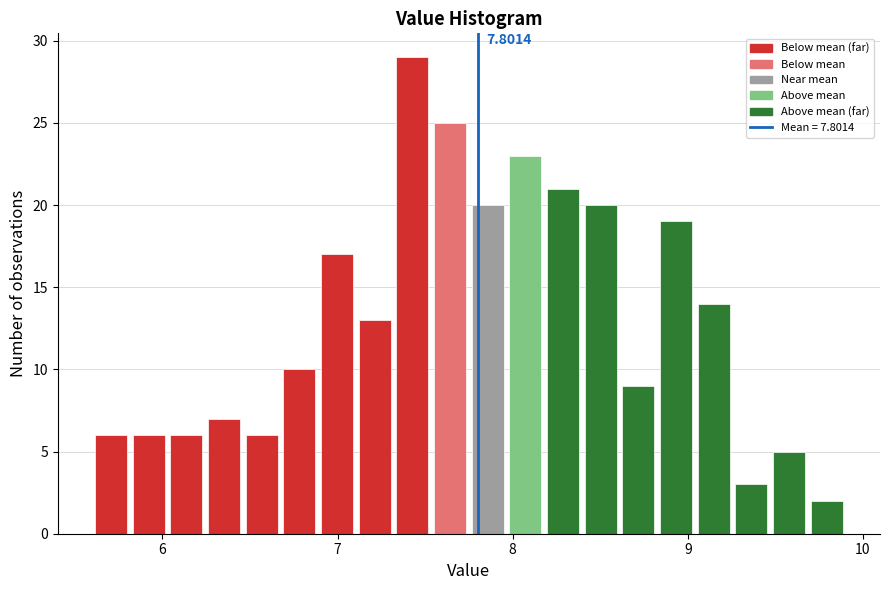

Read against the x-axis, roughly where is the centre of the tallest bar?

7.4